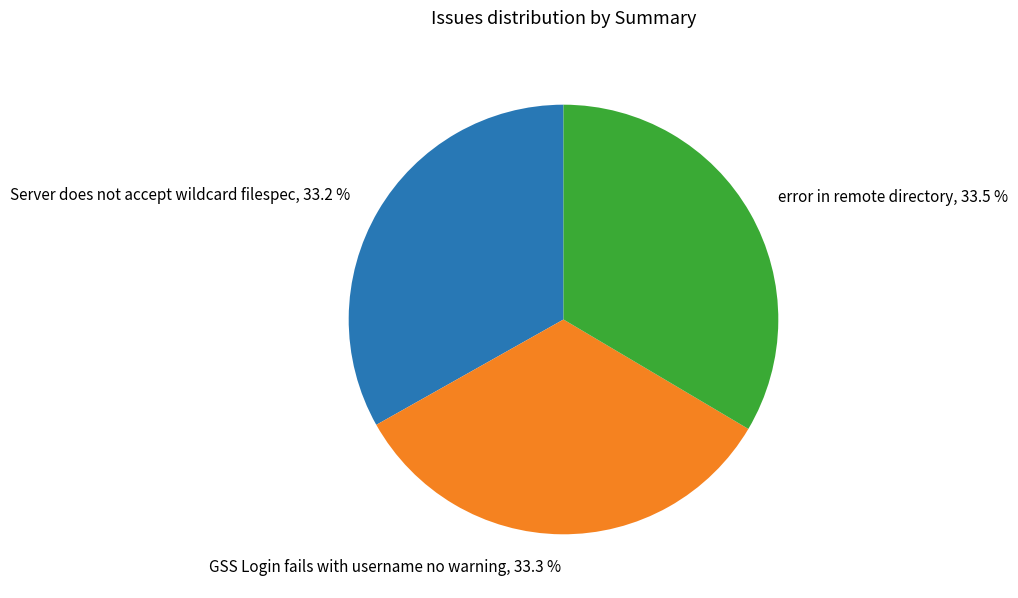

Is the sum of GSS Login fails with username no warning and Server does not accept wildcard filespec greater than half?

Yes